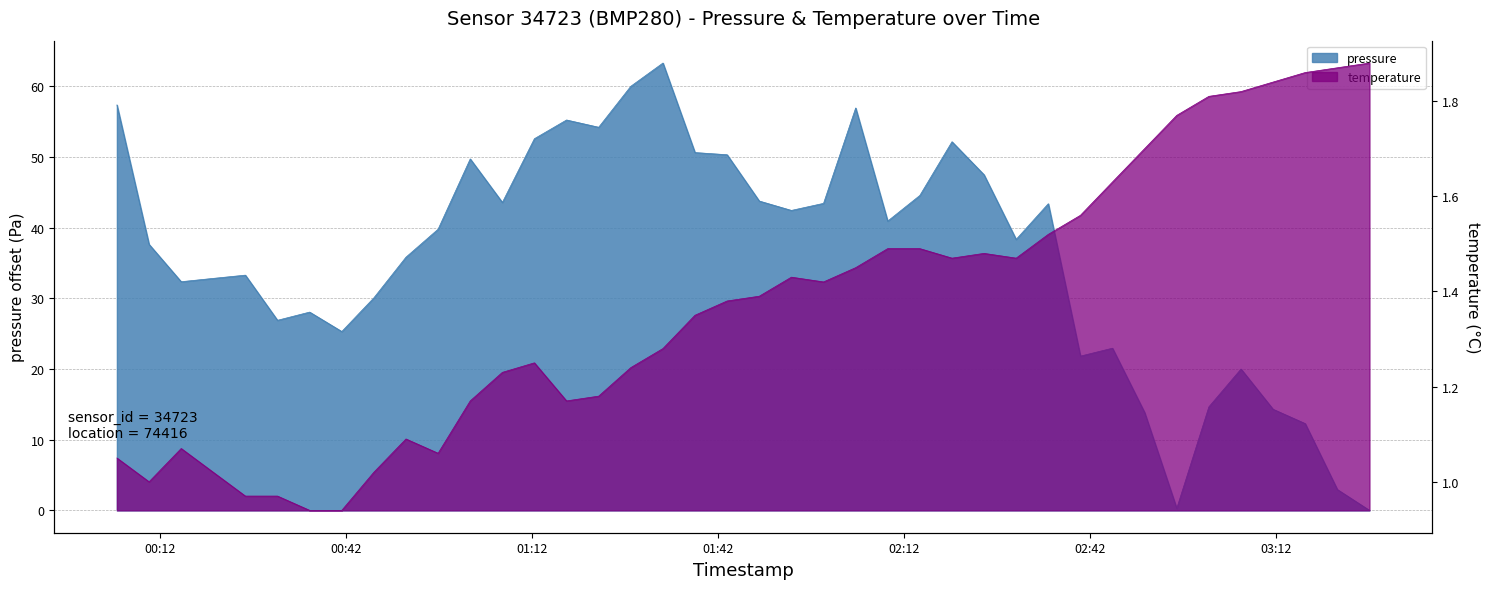

Rank the series at 2024-01-06T03:01:06 from lowest to highest value.

temperature, pressure